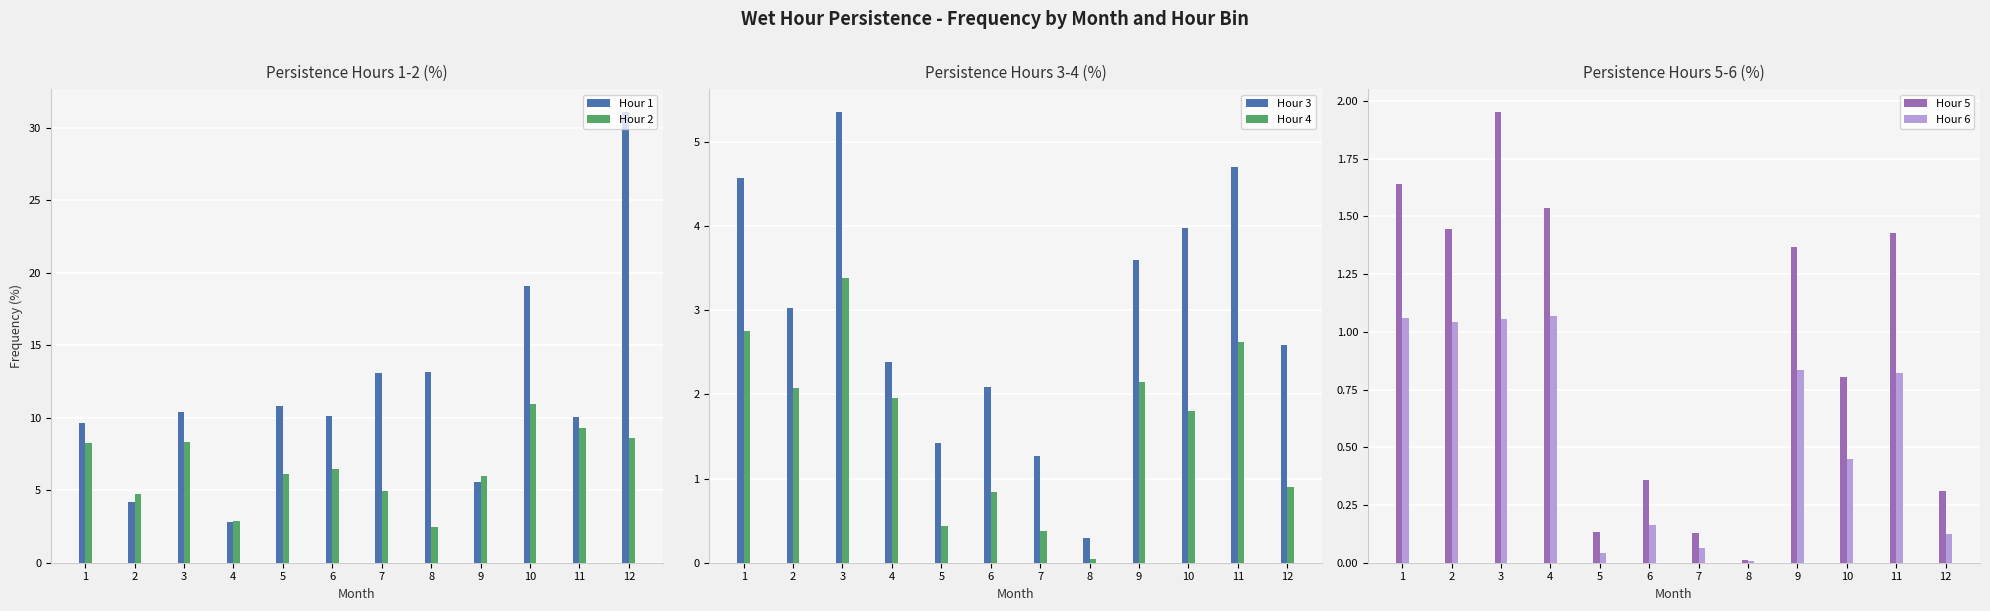

Which category has the highest value in the Hour 5 series?

3